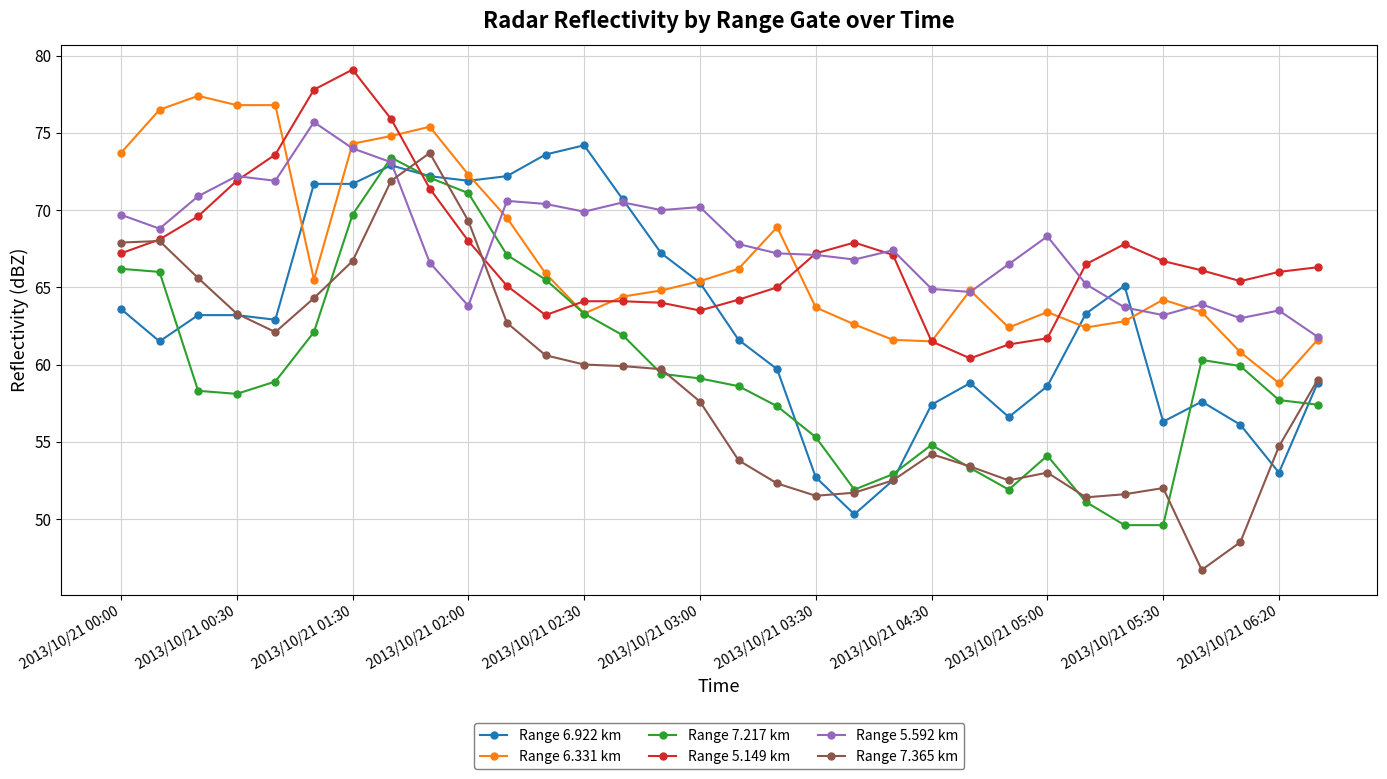

What is the maximum value for Range 6.331 km?

77.4